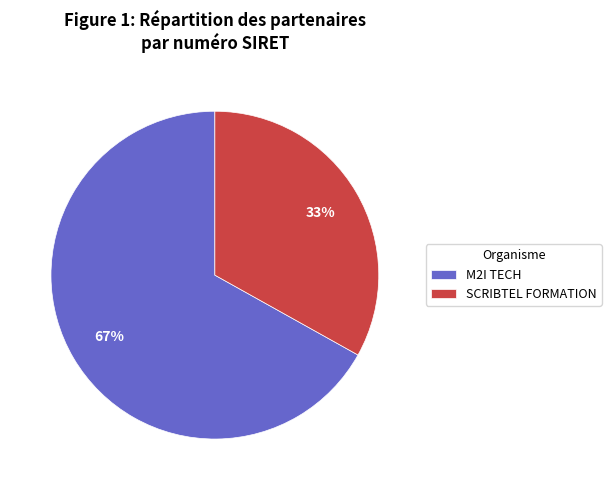

How many slices are in this pie chart?

2